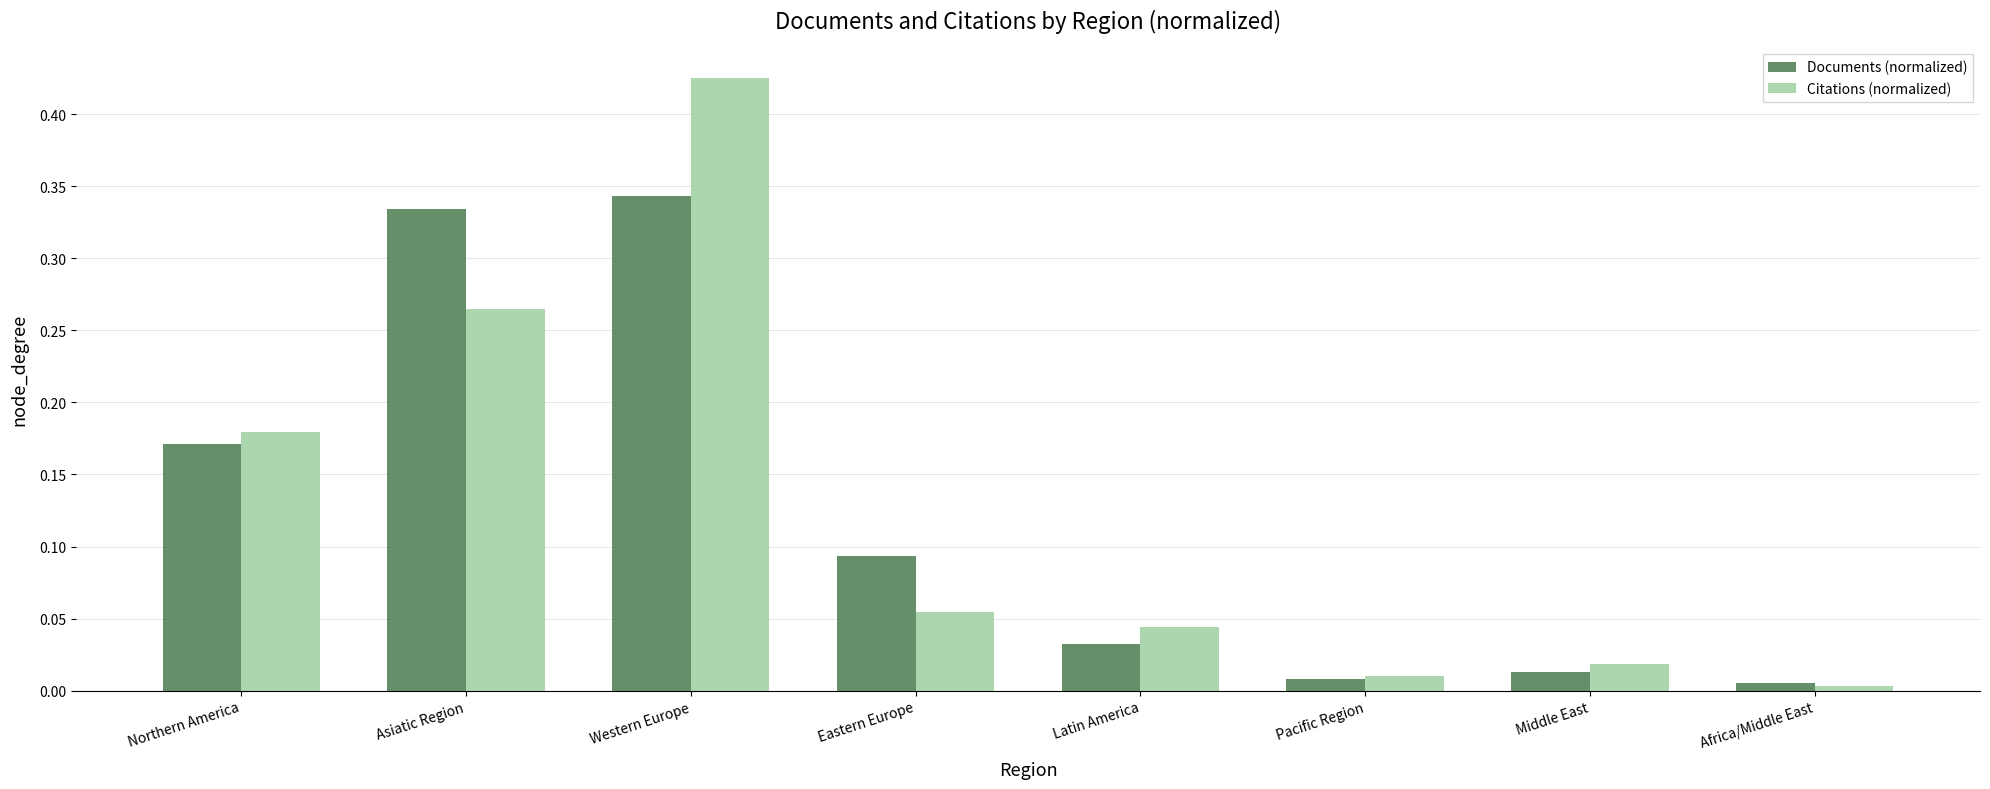

At which label does Citations (normalized) reach its minimum?

Africa/Middle East